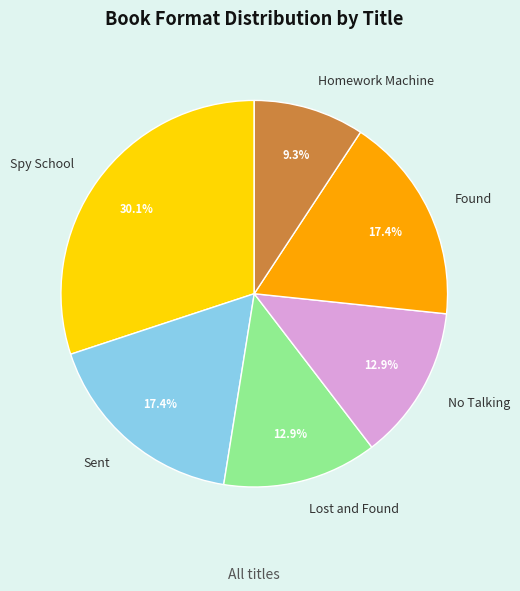

Combined, do Spy School and No Talking account for over 50%?

No